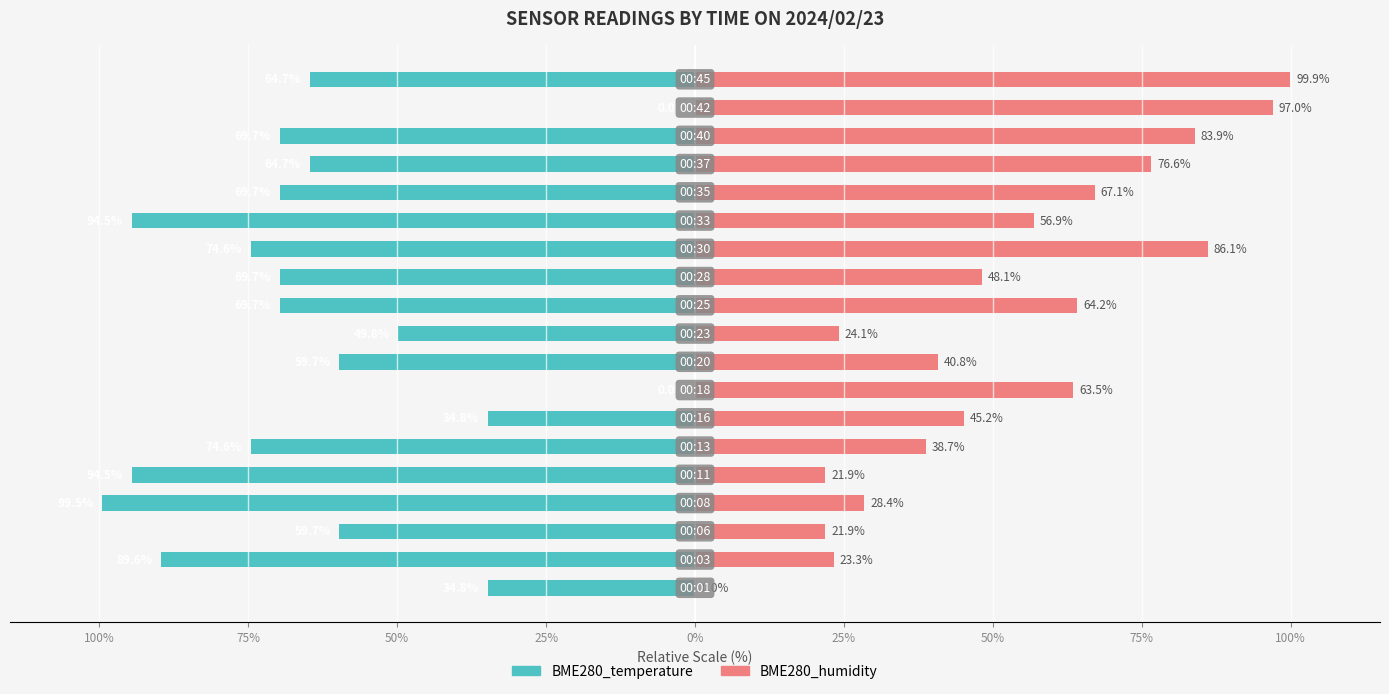

Does the chart contain stacked bars?

No